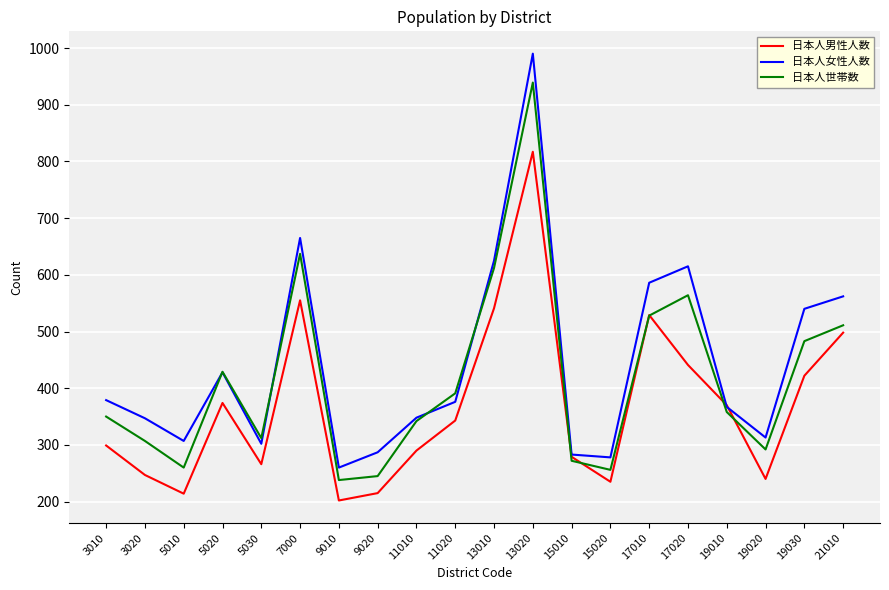

List the series in order of their peak value, highest first.

日本人女性人数, 日本人世帯数, 日本人男性人数